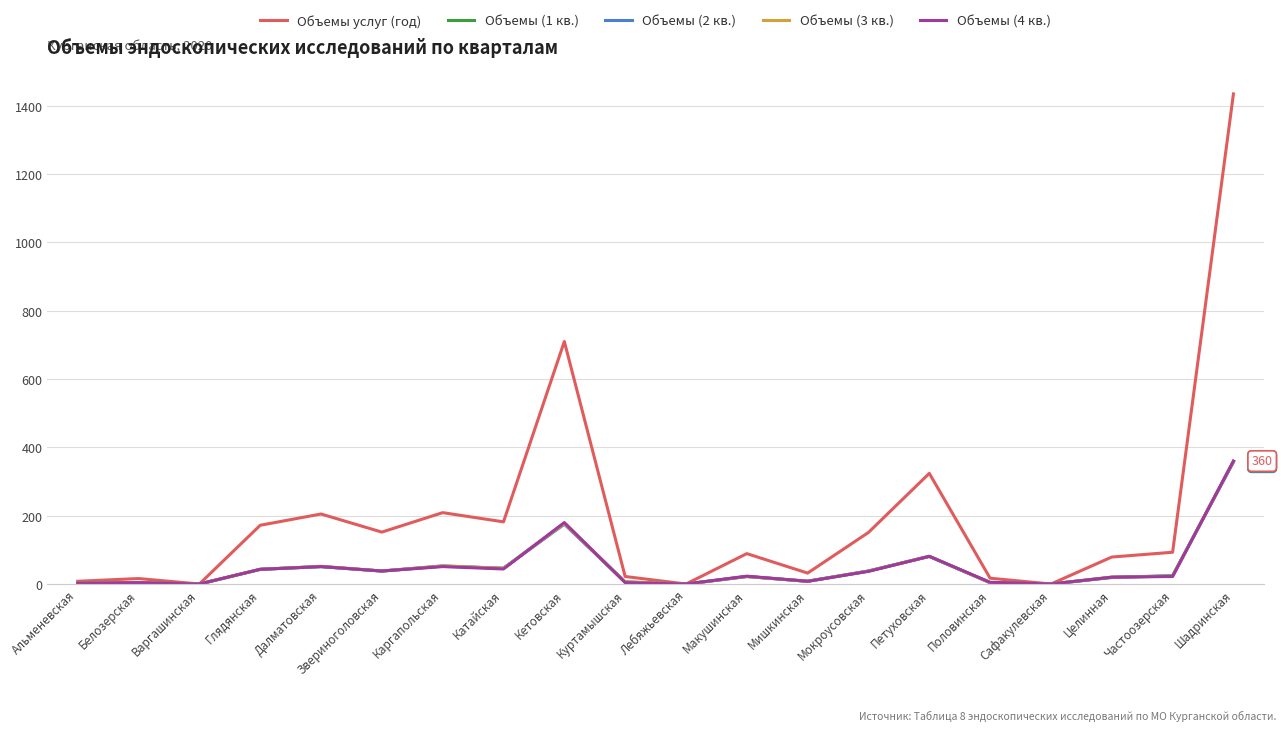

Which category has the highest value in the Объемы (2 кв.) series?

Шадринская